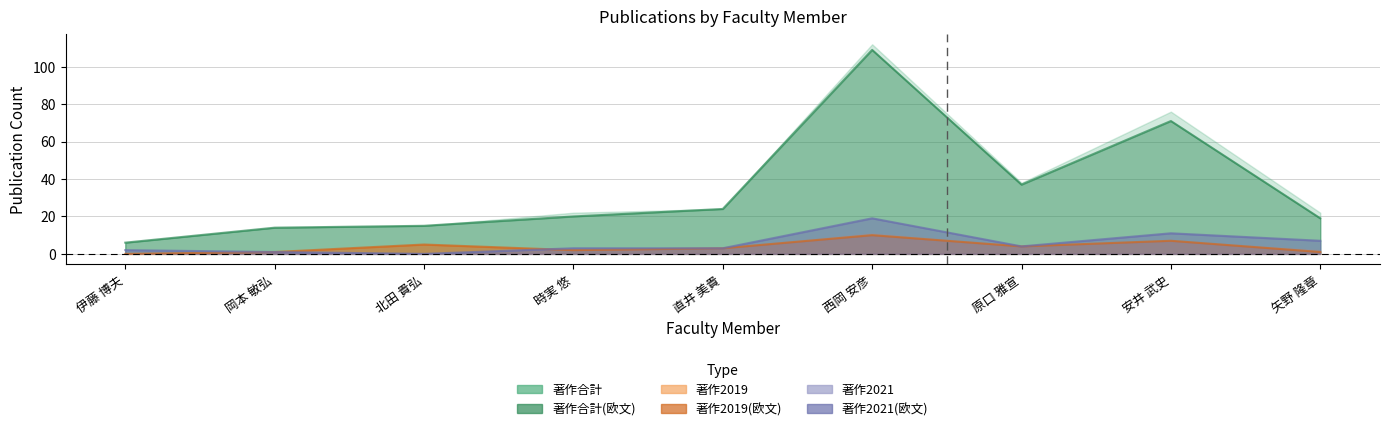

At which category does 著作2021 reach its first local valley?

北田 貴弘